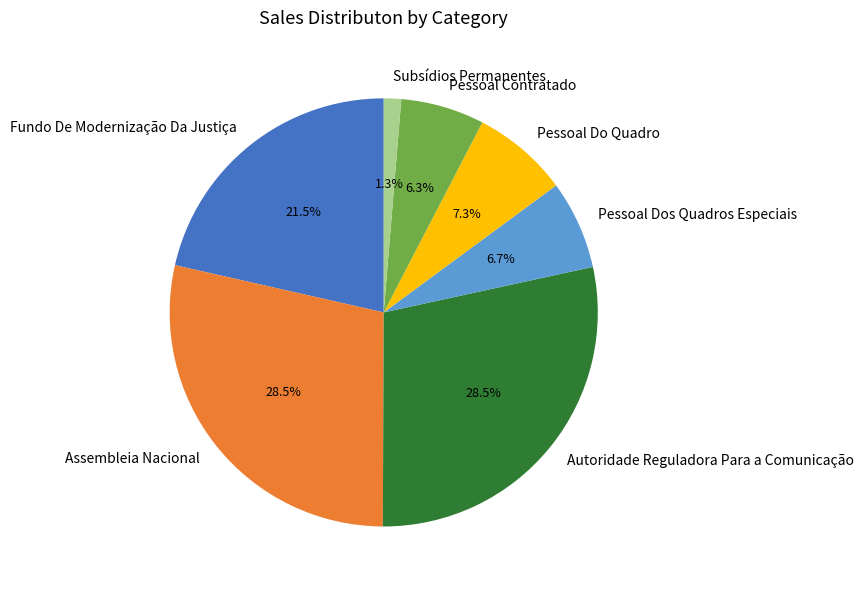

True or false: Assembleia Nacional accounts for 40% of the total.

False